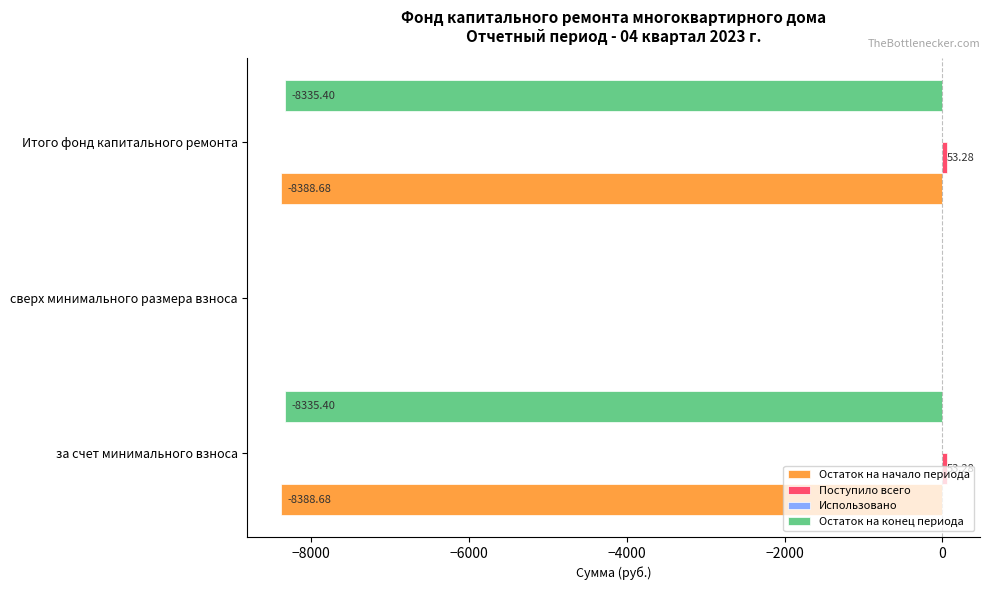

Which series changed the most between сверх минимального размера взноса and Итого фонд капитального ремонта?

Остаток на начало периода